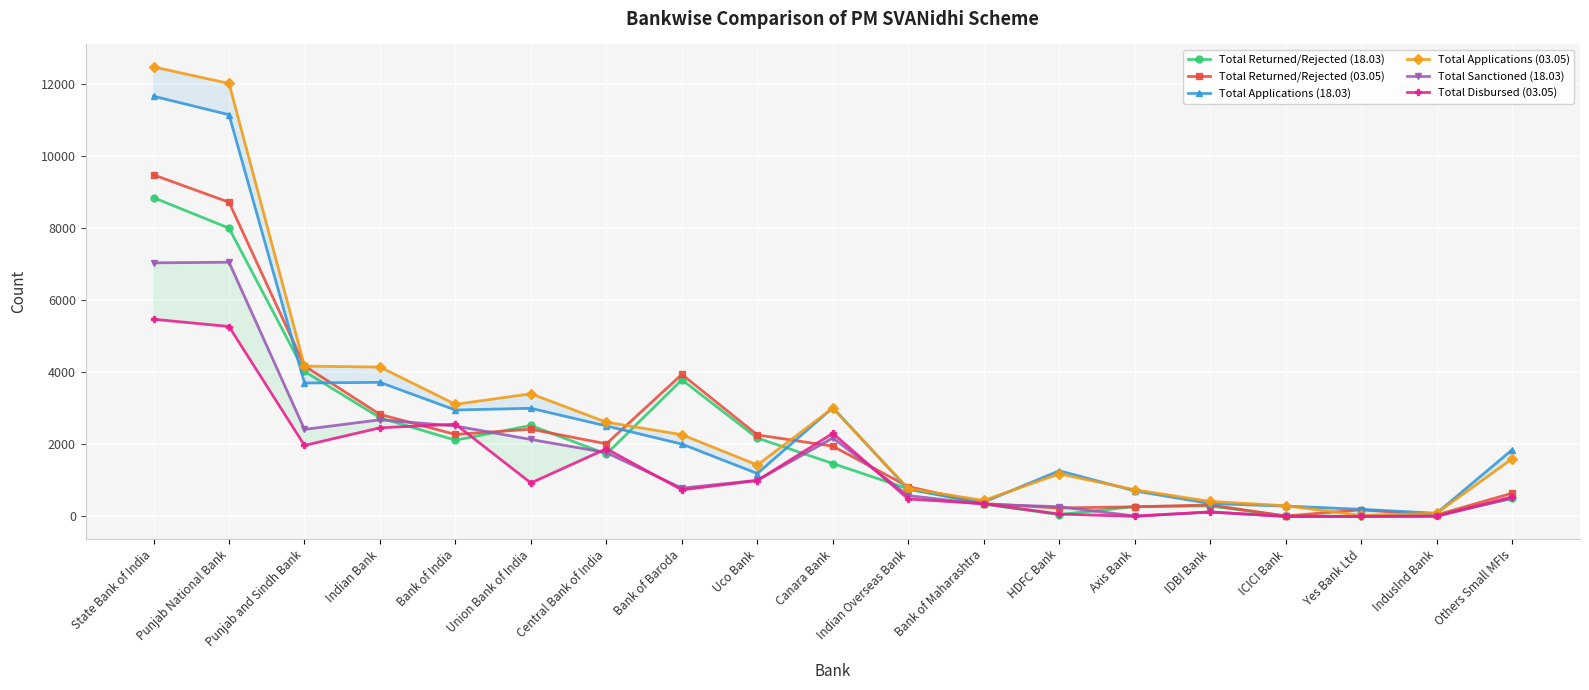

Which has a higher value, Others Small MFIs or HDFC Bank?

Others Small MFIs